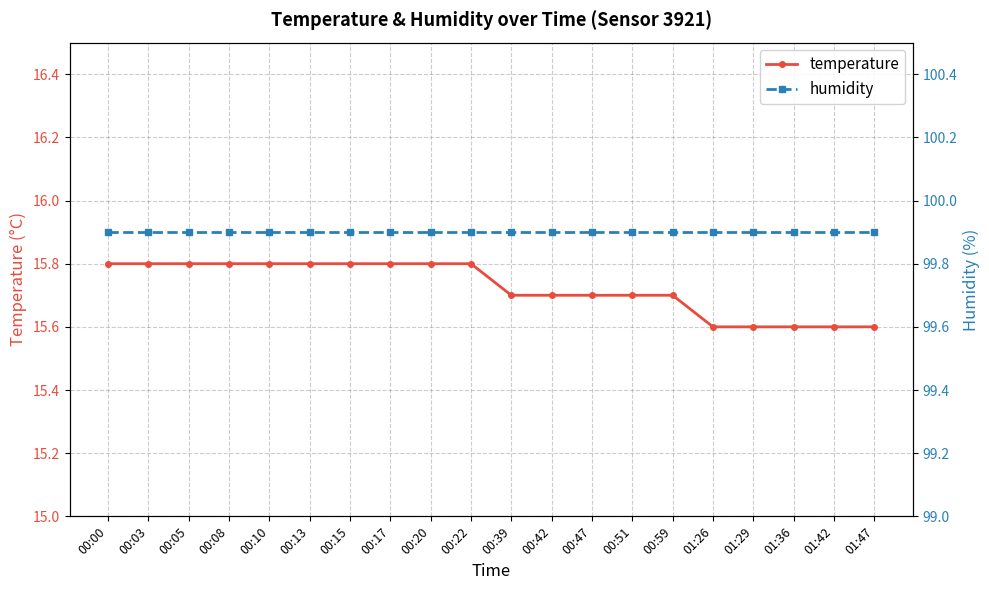

At 00:13, list the series in order from smallest to largest.

temperature, humidity